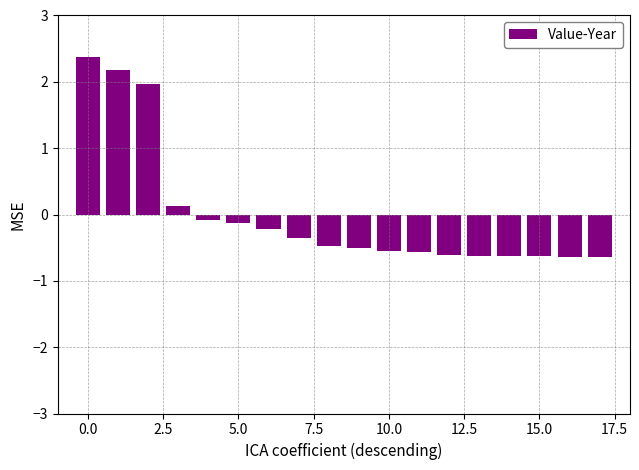

What is the difference between the maximum and minimum values?

3.0